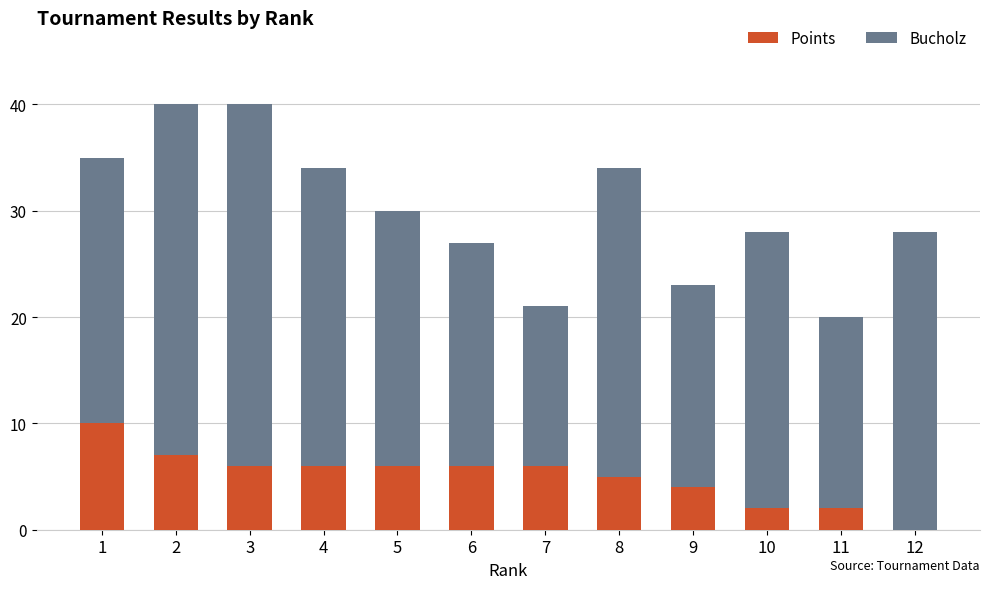

Are the bars horizontal?

No